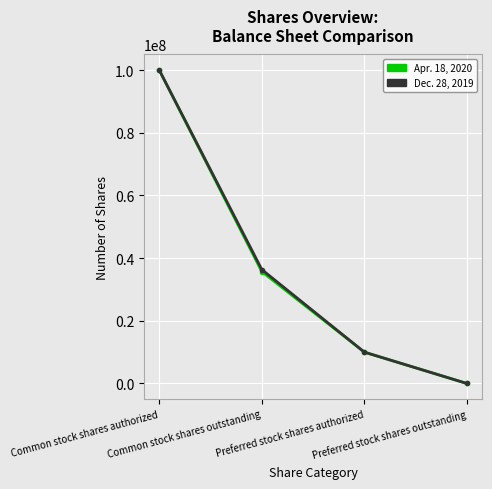

How many positive values does the Apr. 18, 2020 series have?

3